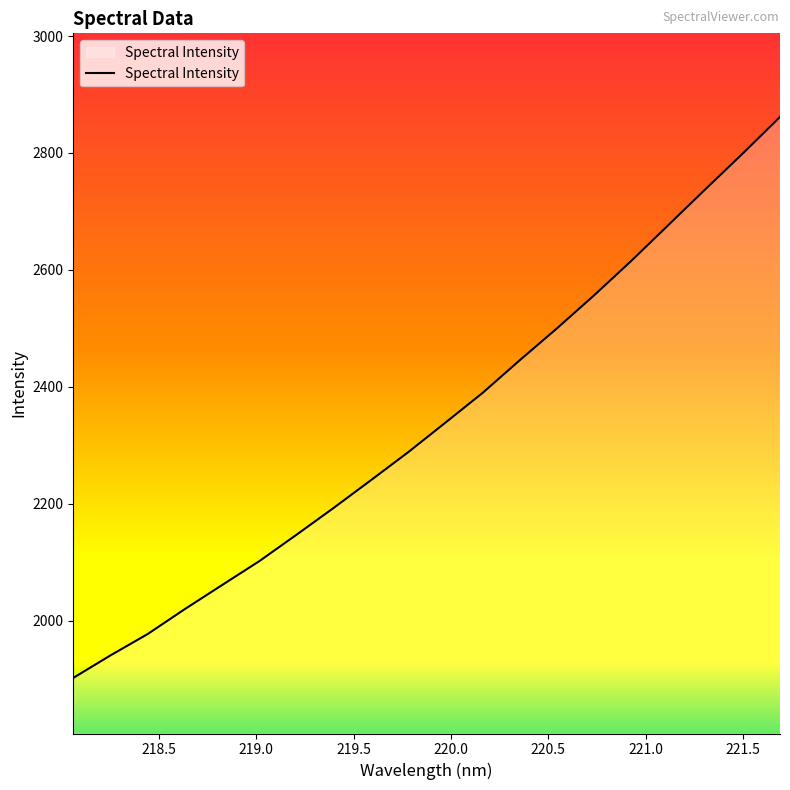

What is the minimum value shown in the chart?

1901.9